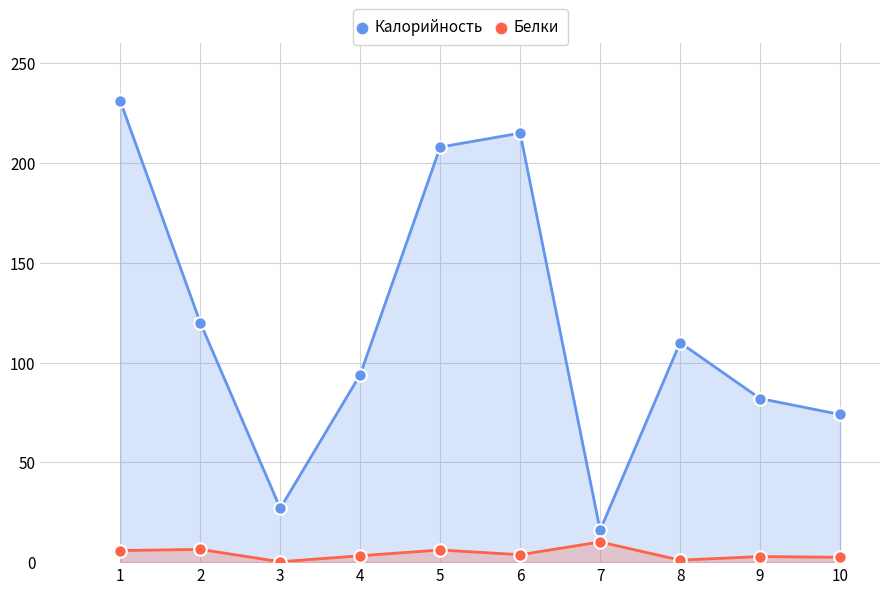

Between 3 and 4, which series saw the biggest shift?

Калорийность